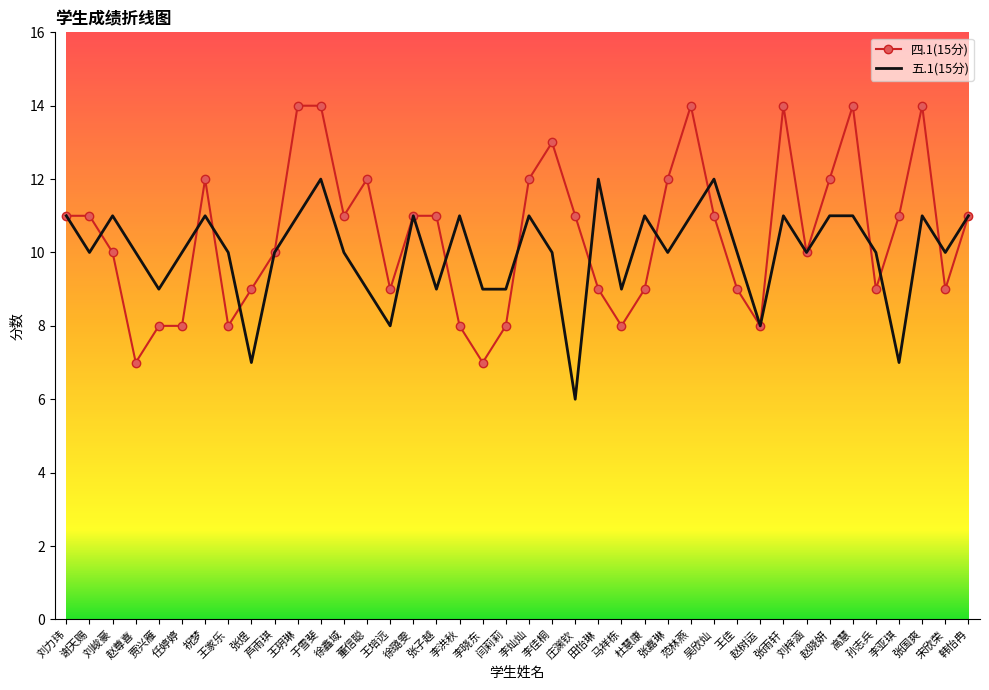

What is the maximum value shown in the chart?

14